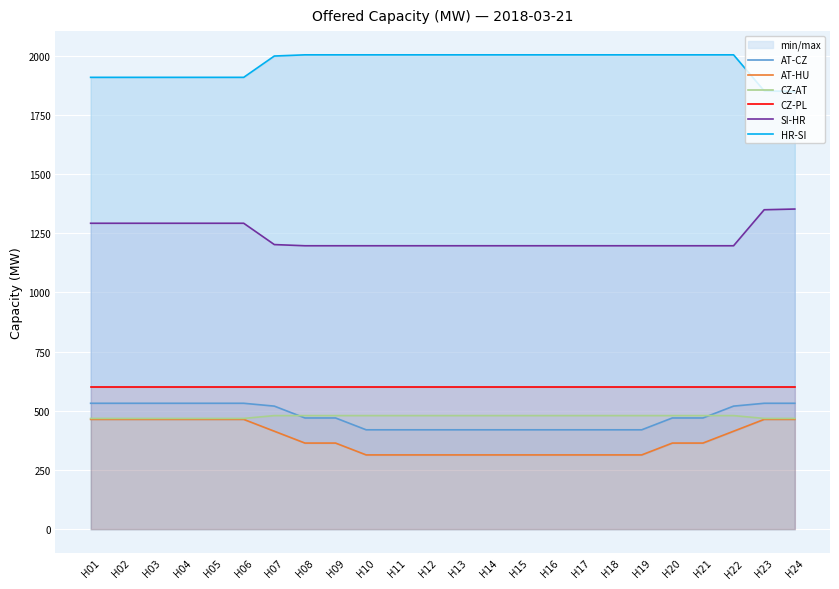

Rank the series by their maximum value, from highest to lowest.

HR-SI, SI-HR, CZ-PL, AT-CZ, CZ-AT, AT-HU